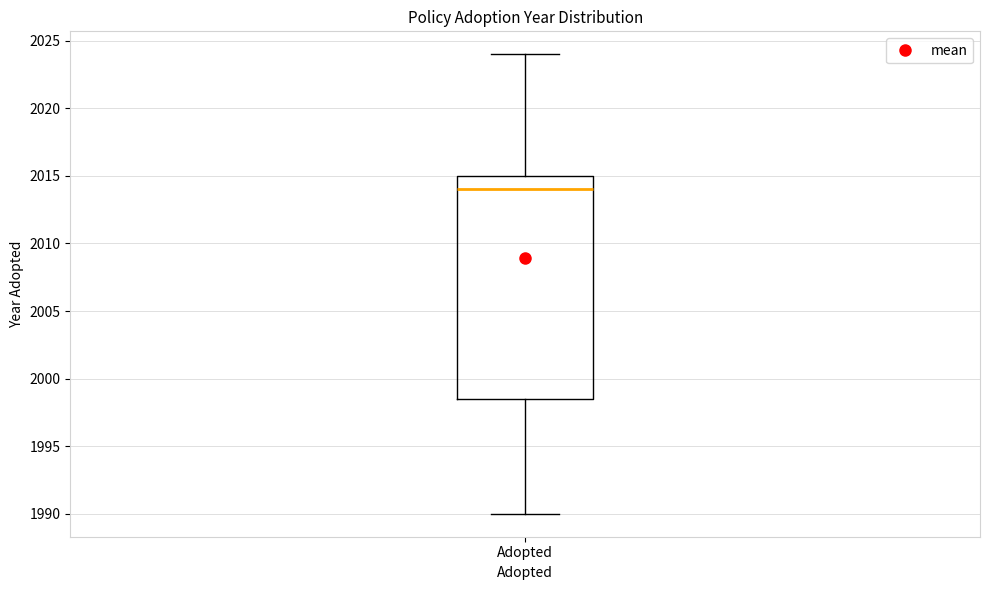

Where is the upper edge of the box for Adopted on the y-axis? The values are not printed on the chart, so give them approximately, as read against the axis.

2015.0